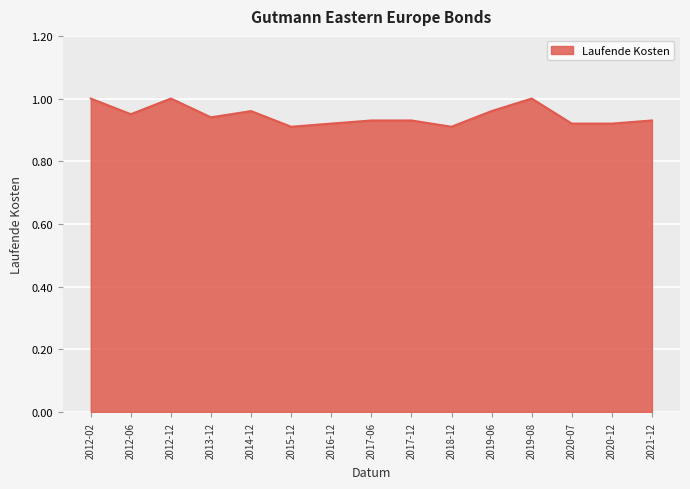

Is it true that the value at 2014-12 is 1.5?

False